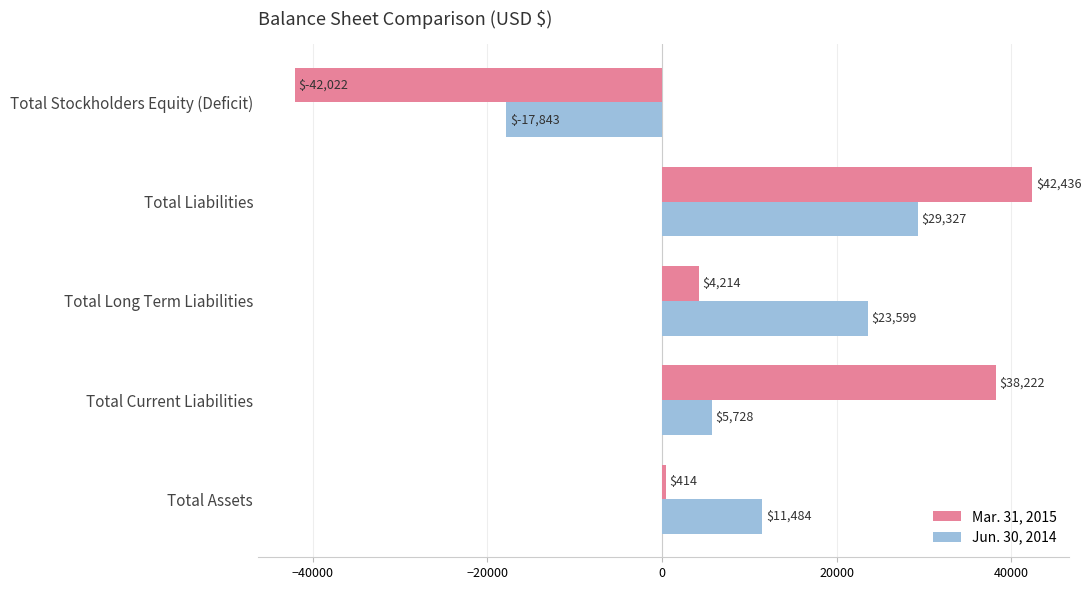

What is the difference between the highest and lowest values at Total Liabilities?

13109